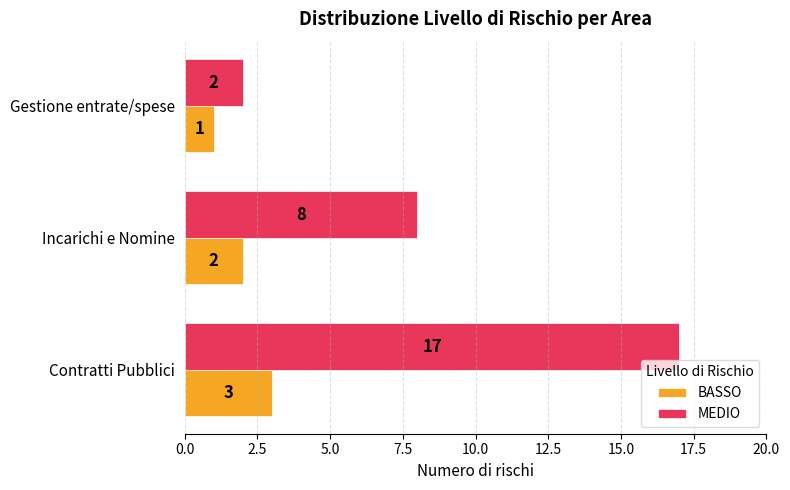

At how many categories does at least one series exceed 13?

1